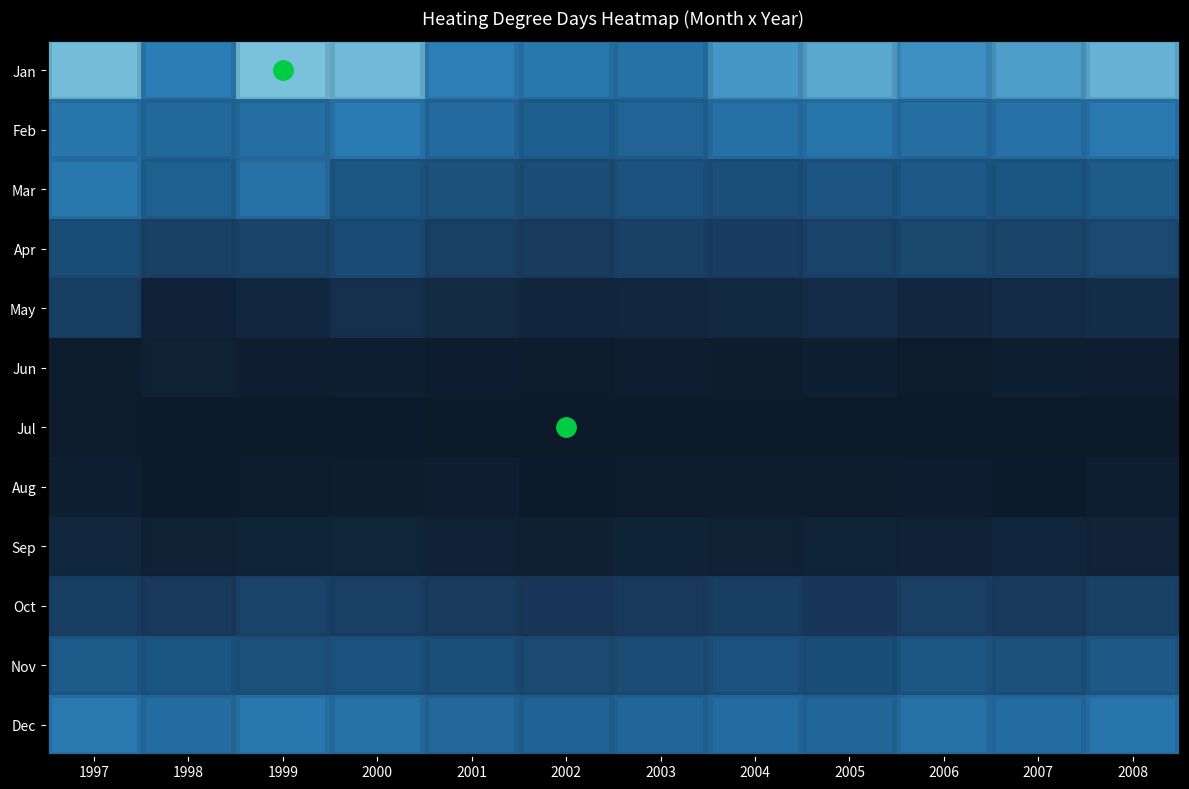

The row_0 series shows 620.3 at 2002. True or false?

True